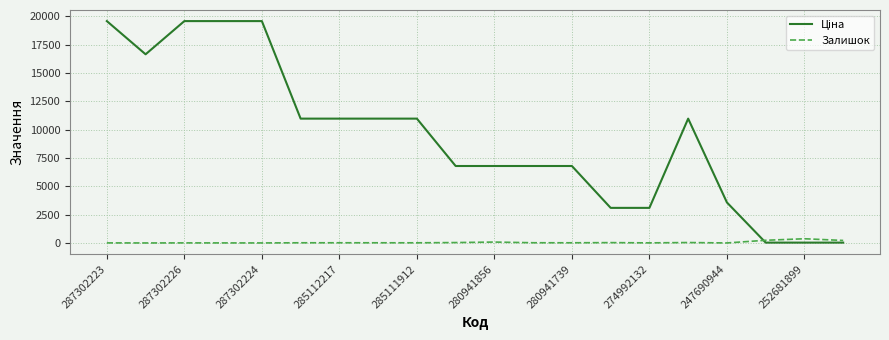

How many lines are shown in the chart?

2